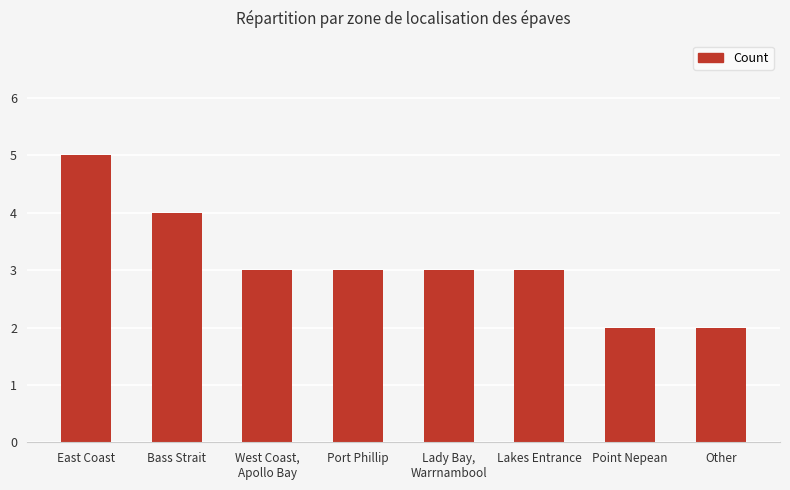

Does the chart contain stacked bars?

No